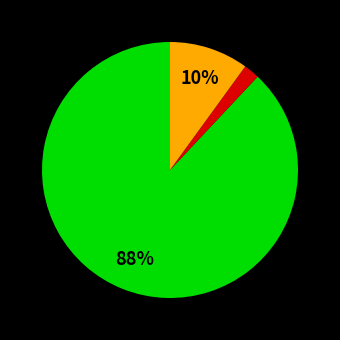

To the nearest percent, what is the difference between the largest and smallest slice percentages?

86%